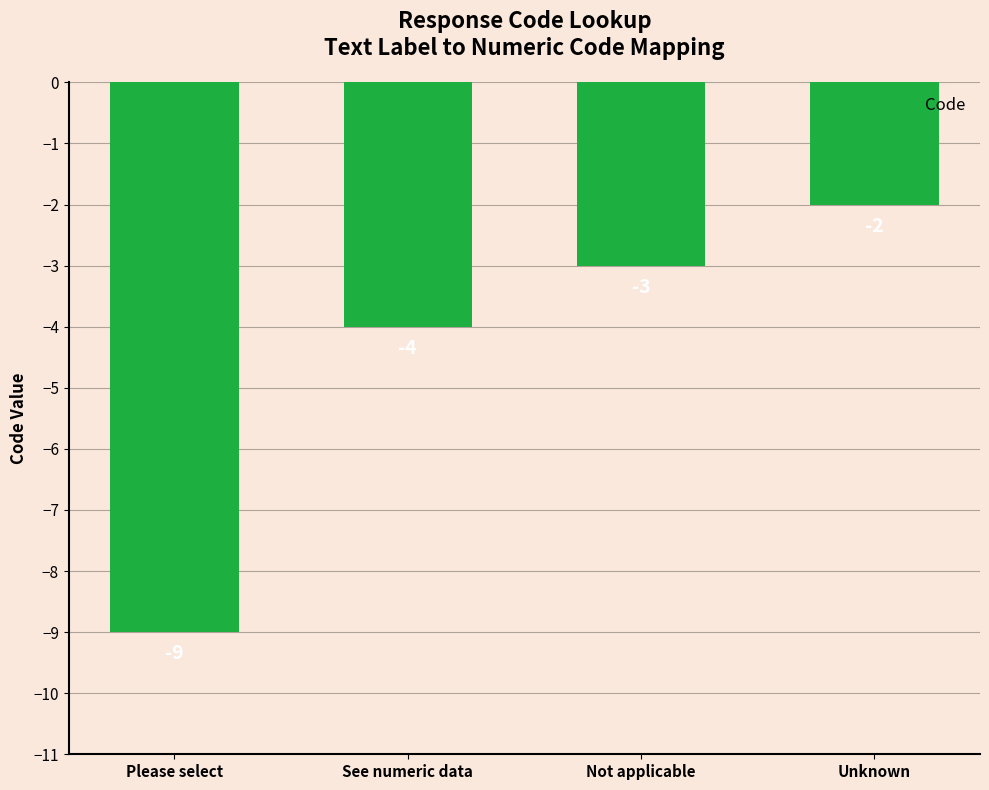

What is the smallest value displayed?

-9